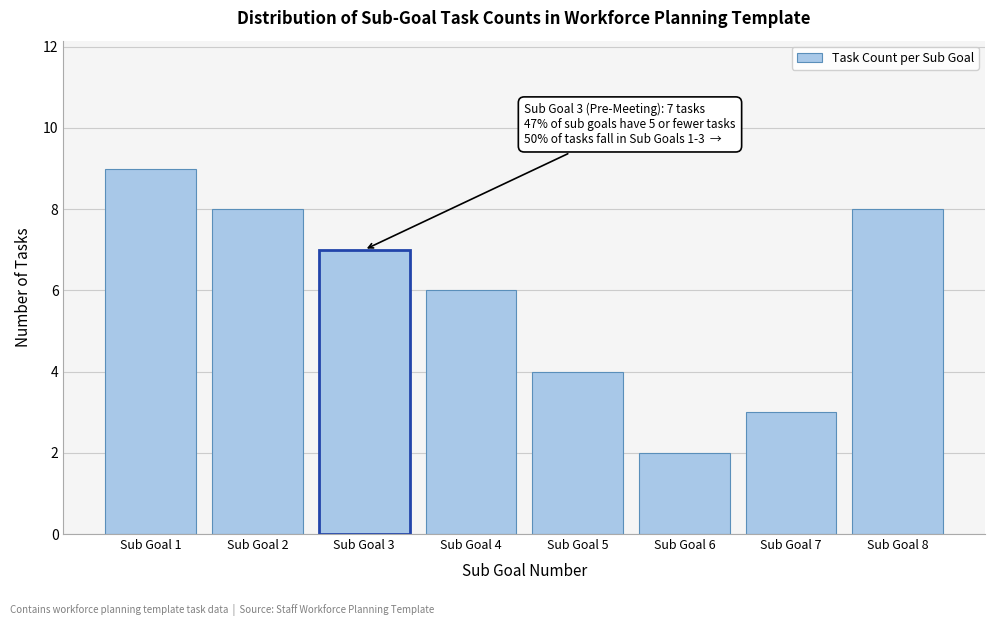

Reading left to right, transcribe all the data shown in this chart.

Sub Goal 1=9	Sub Goal 2=8	Sub Goal 3=7	Sub Goal 4=6	Sub Goal 5=4	Sub Goal 6=2	Sub Goal 7=3	Sub Goal 8=8